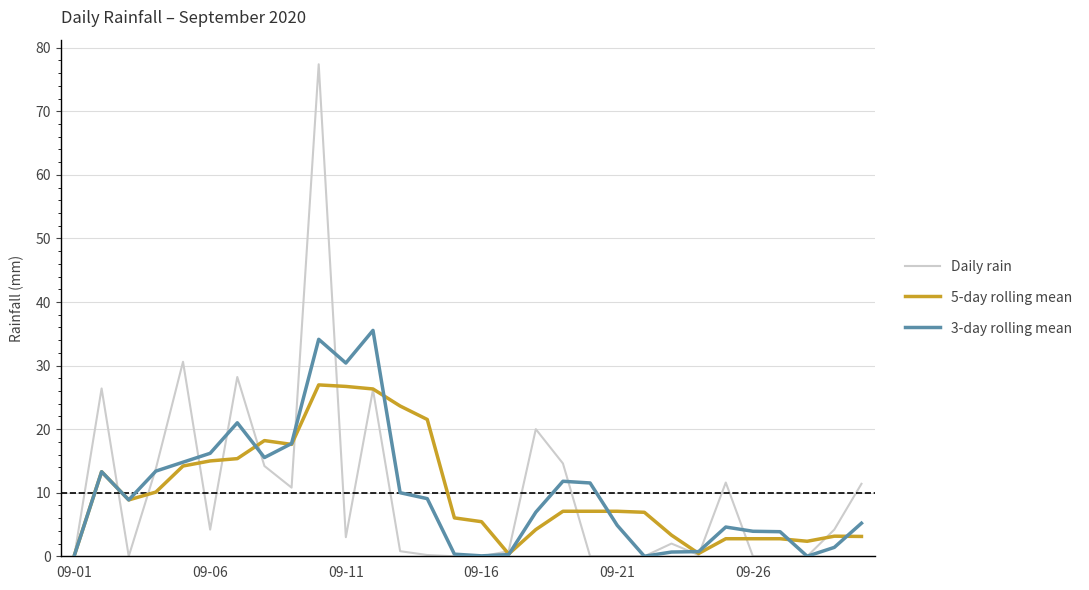

True or false: 3-day rolling mean and 5-day rolling mean intersect in this chart.

True